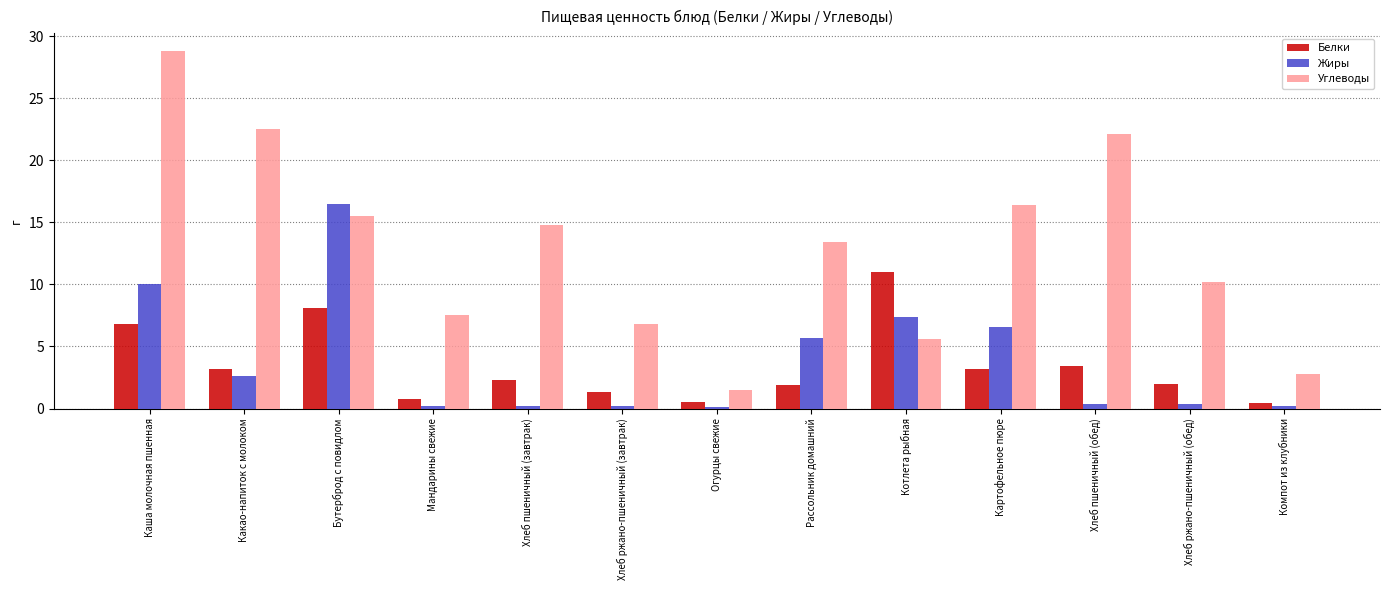

At which category is the sum across all series the highest?

Каша молочная пшенная